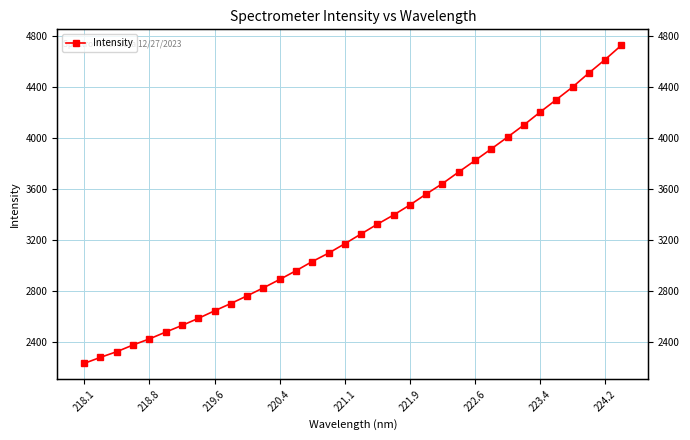

What is the difference between the maximum and second lowest values?

2448.6